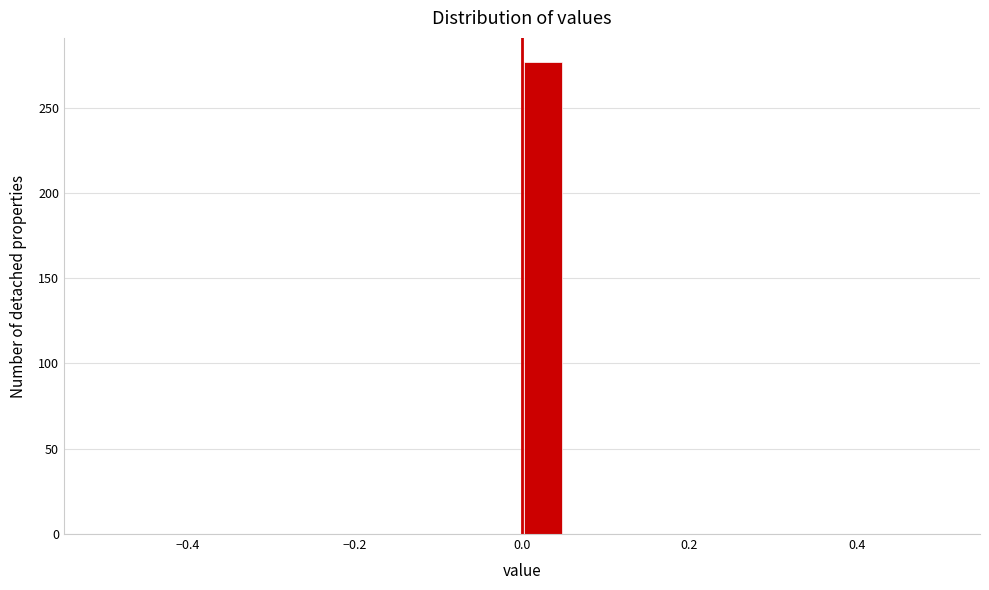

Around what value on the x-axis is the tallest bar? Give the approximate position of its centre, as read against the axis.

0.02